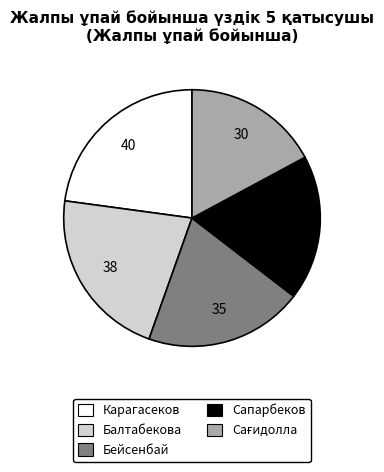

What is the largest slice in the pie chart?

Карагасеков